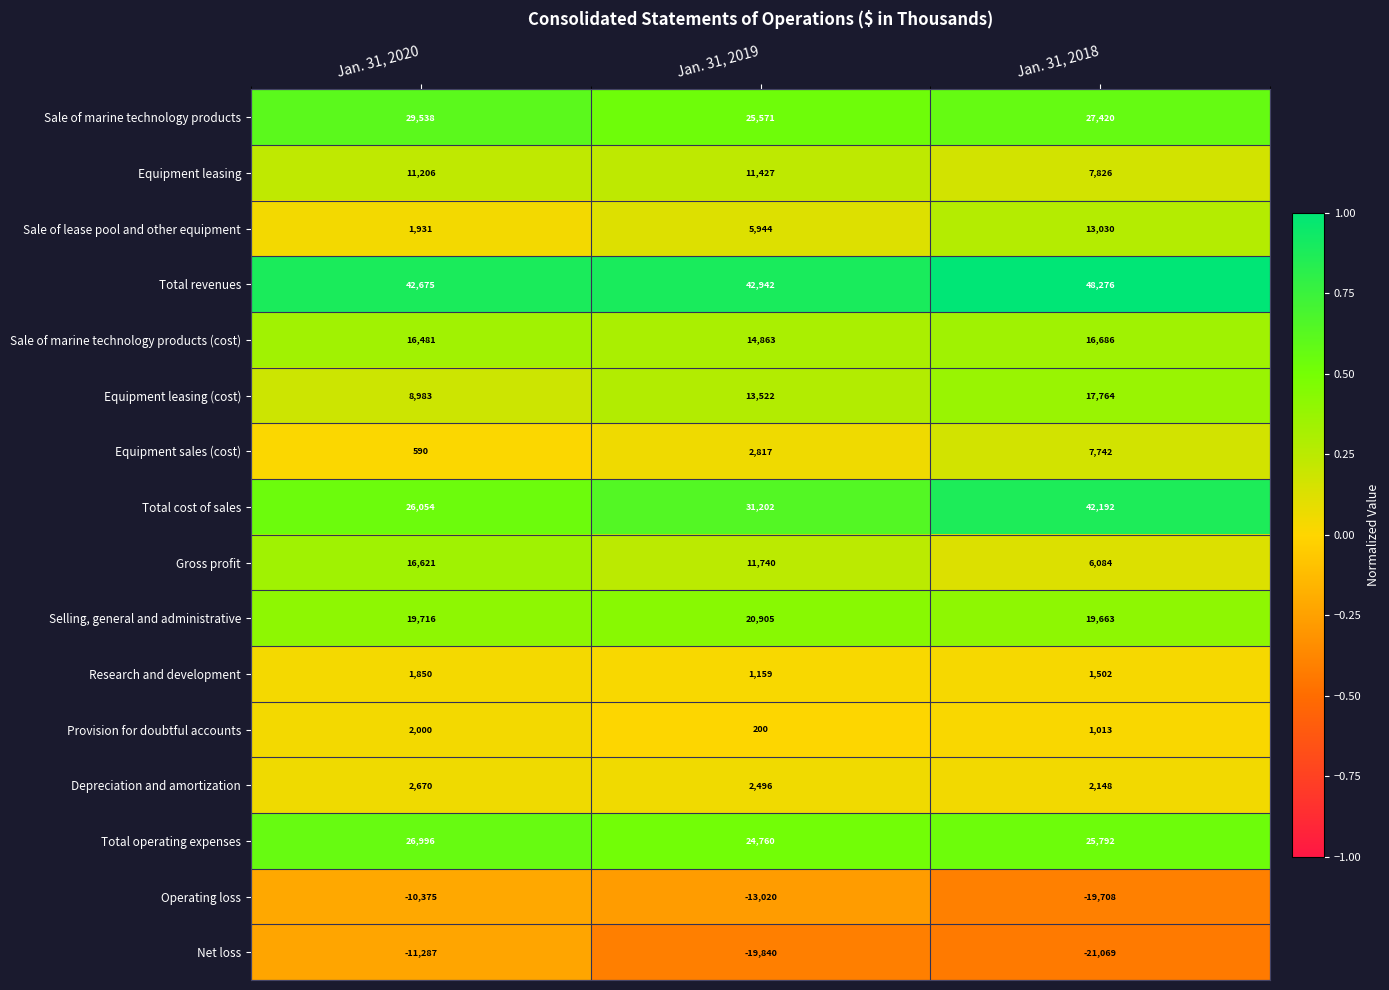

True or false: Gross profit has a value of 6995 at Jan. 31, 2019.

False